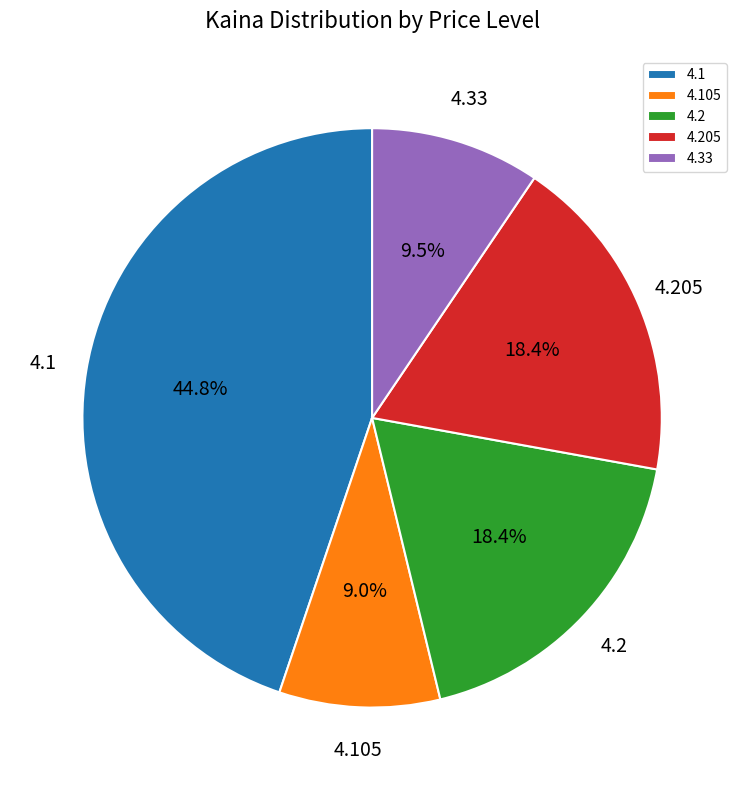

Is 4.105 the majority of the pie?

No